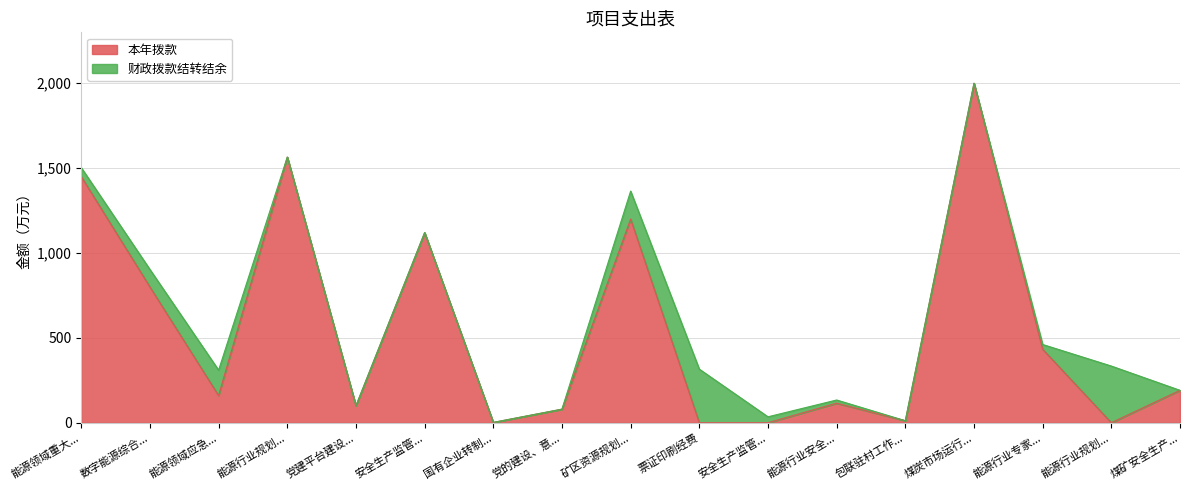

Which label corresponds to the smallest value in the chart?

票证印刷经费